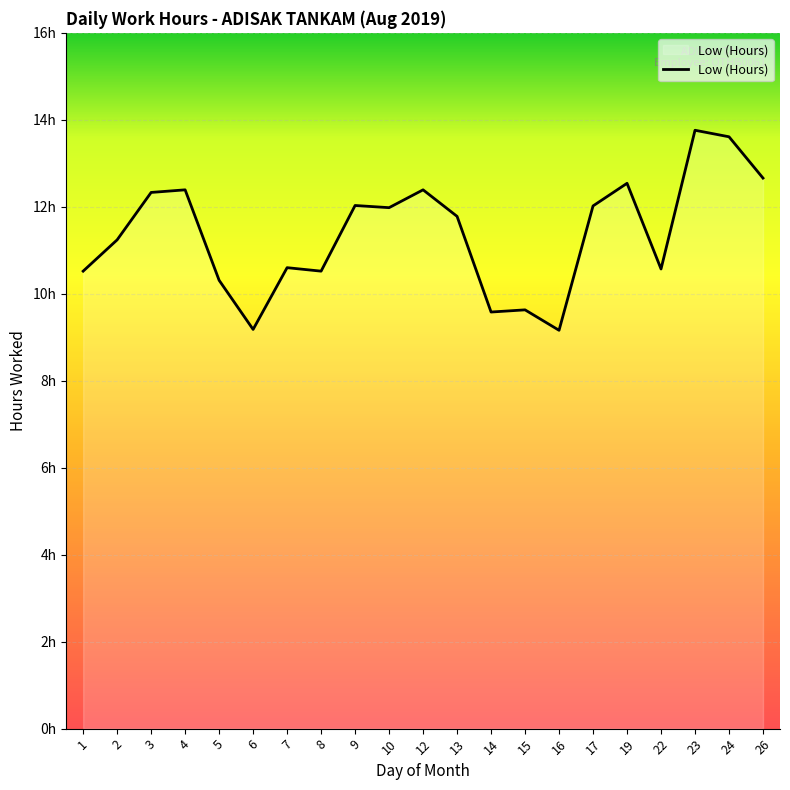

Reading left to right, extract all data points from this chart.

10.5	11.2	12.3	12.4	10.3	9.2	10.6	10.5	12.0	12.0	12.4	11.8	9.6	9.6	9.2	12.0	12.5	10.6	13.8	13.6	12.7